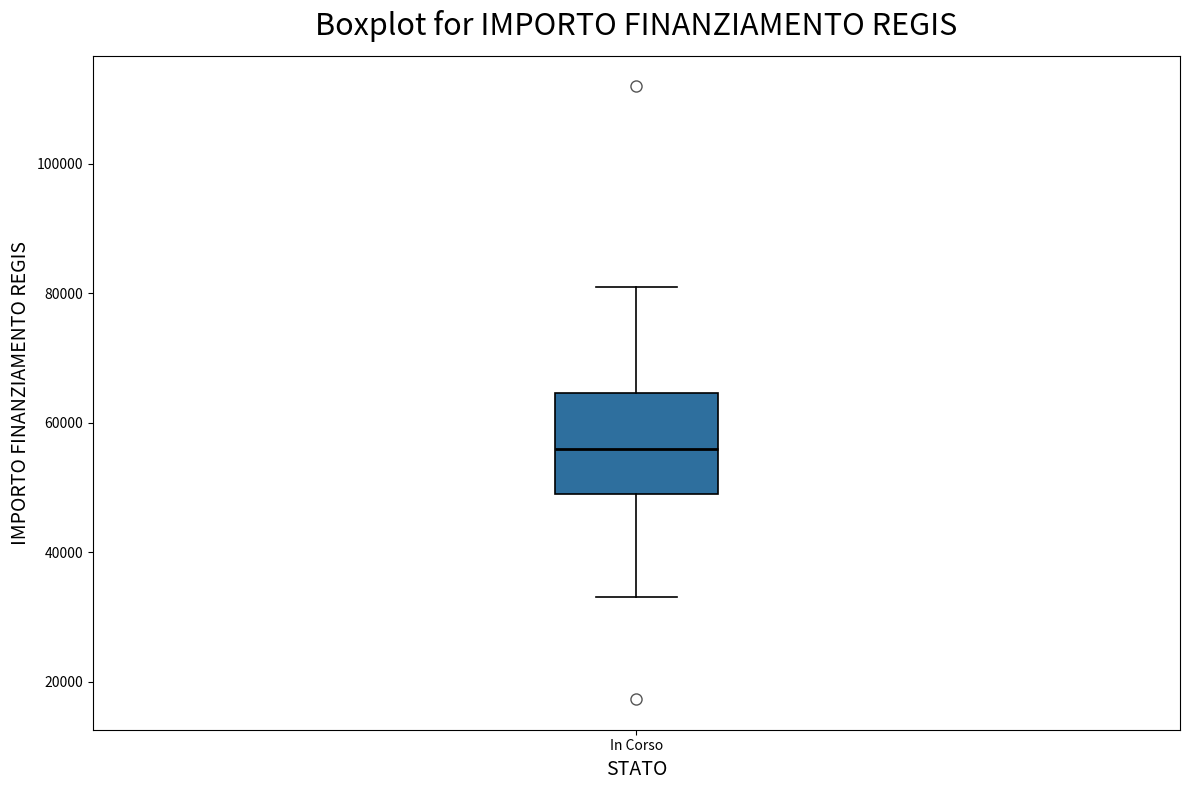

Read this box plot against the y-axis: the position of the median line, the range covered by the box, and the ends of both whiskers. The values are not printed on the chart, so give them approximately, as read against the axis.

median 56000, box 50000 to 64000, whiskers 32000 to 80000